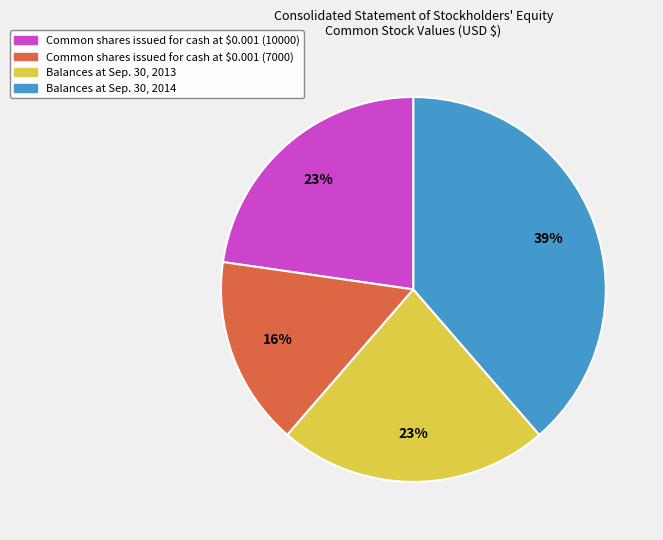

To the nearest percent, what is the difference between the Balances at Sep. 30, 2013 and Common shares issued for cash at $0.001 (7000) slice percentages?

7%